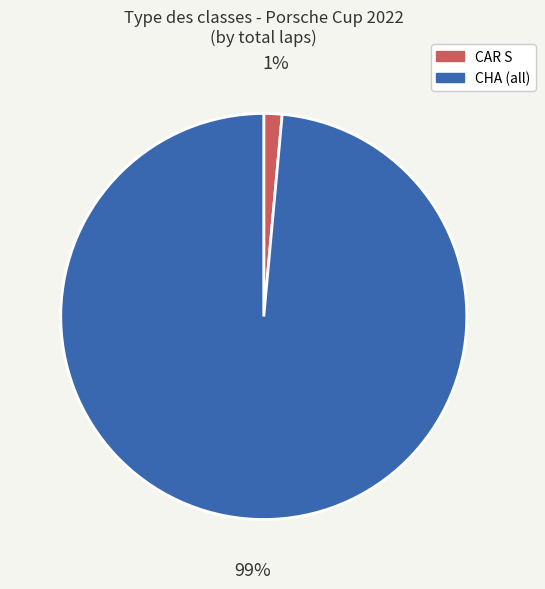

Rank the categories by value from highest to lowest.

CHA (all), CAR S